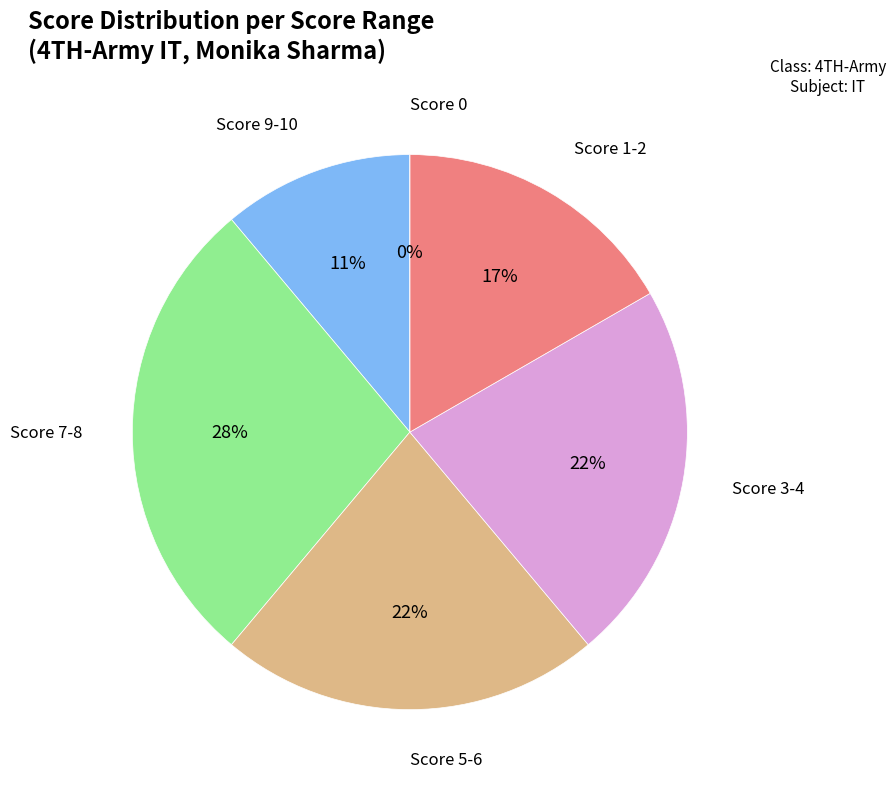

Is it true that SARANKSHITA is 15% of the pie?

False